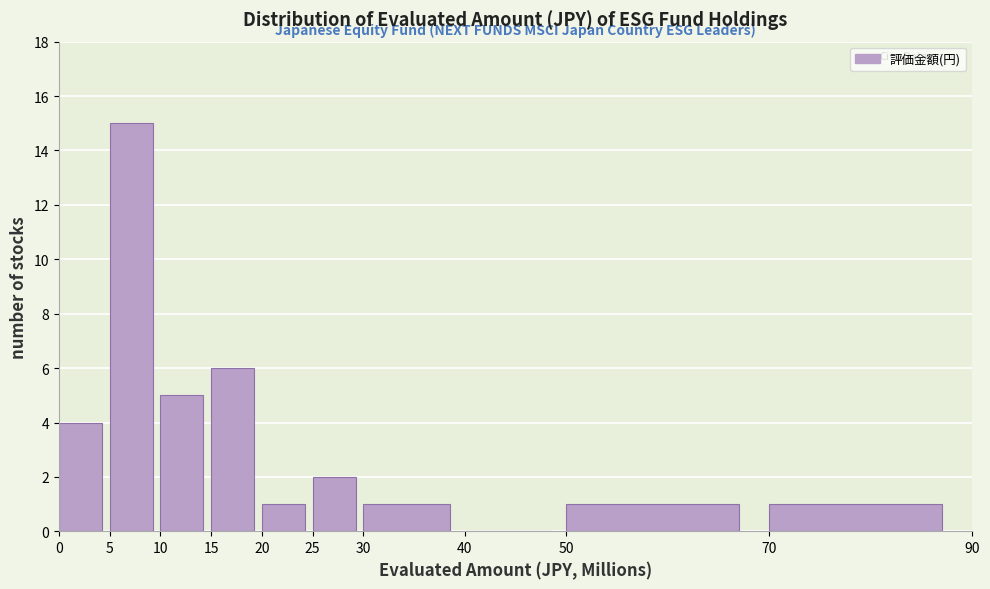

How tall is the bar that spans 70 to 90 on the x-axis? The values are not printed on the chart, so give them approximately, as read against the axis.

1